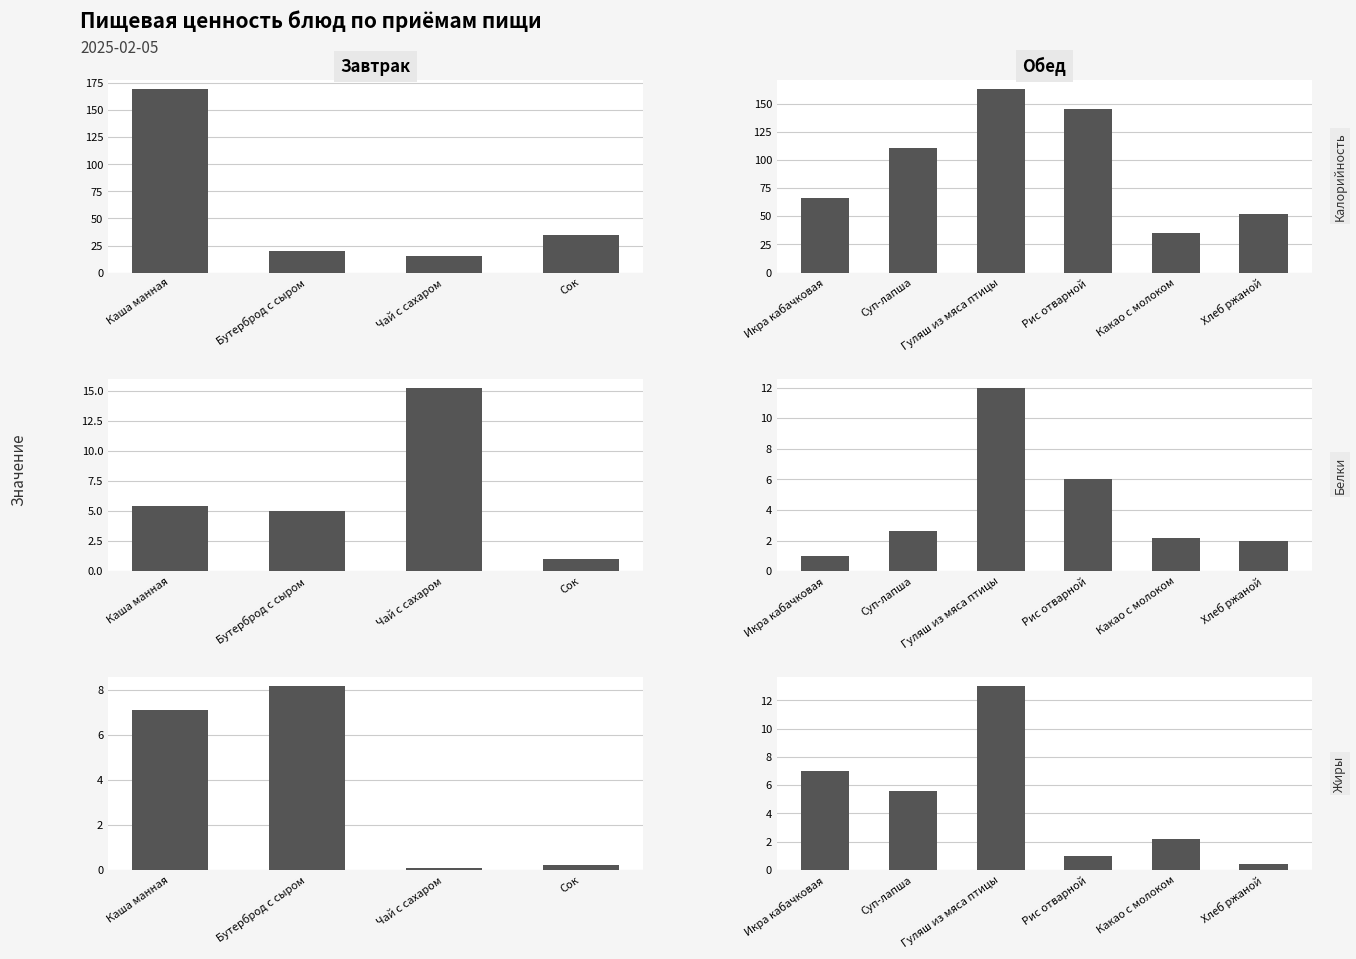

What is the label of the 4th bar from the right?

Гуляш из мяса птицы